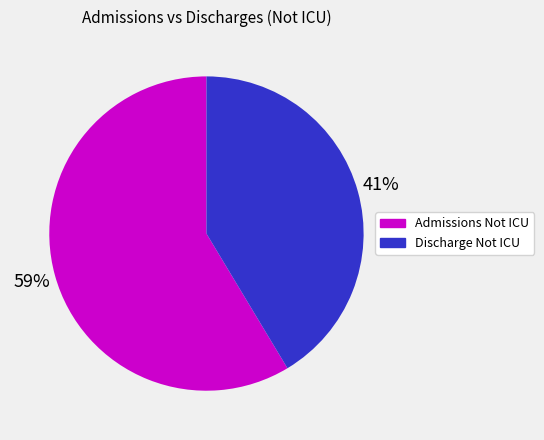

Is there a majority slice in this chart?

Yes